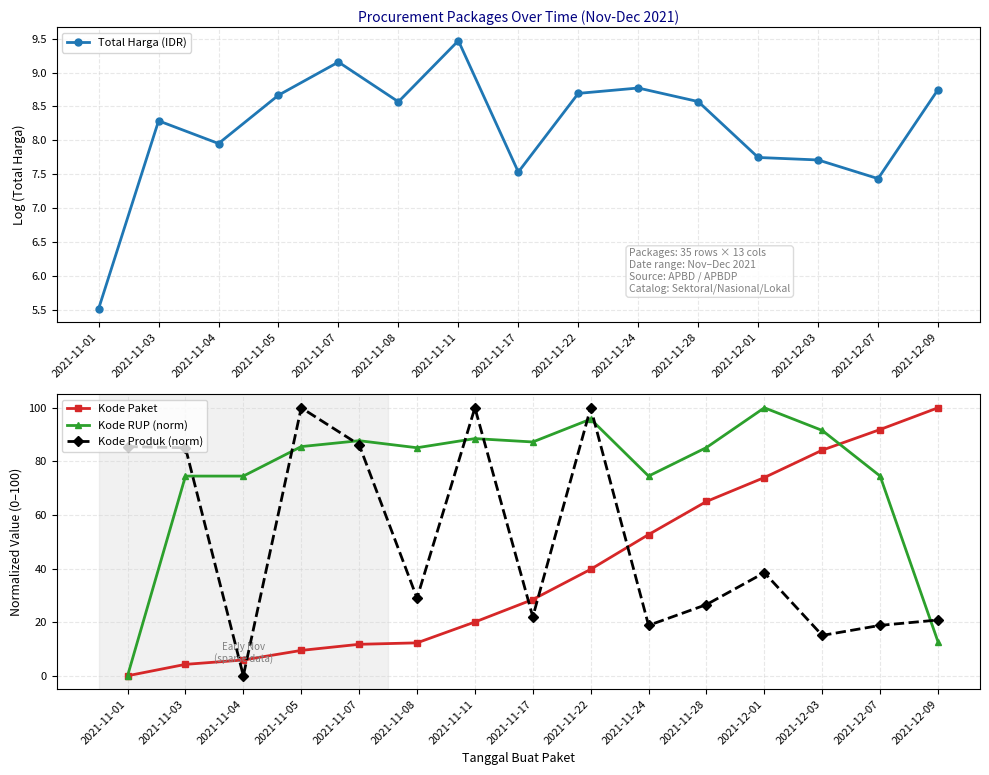

At how many categories does at least one series exceed 71?

15